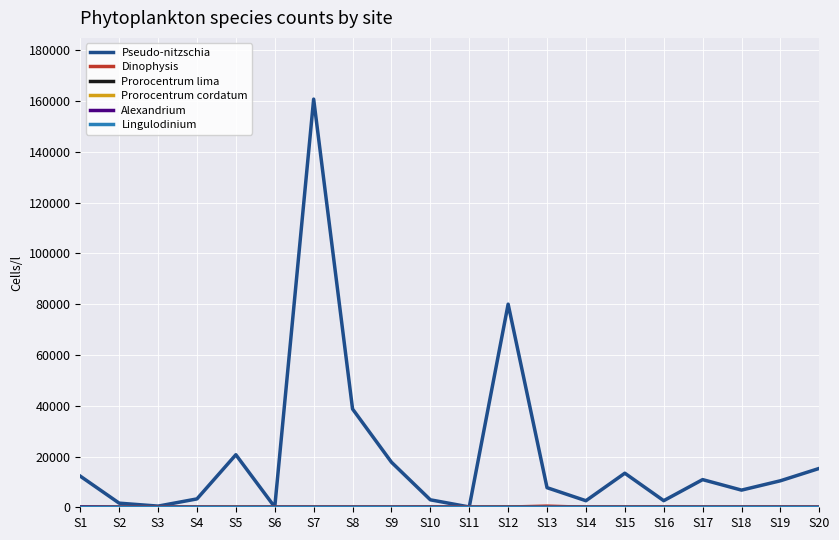

Which series has the largest range (max minus min)?

Pseudo-nitzschia